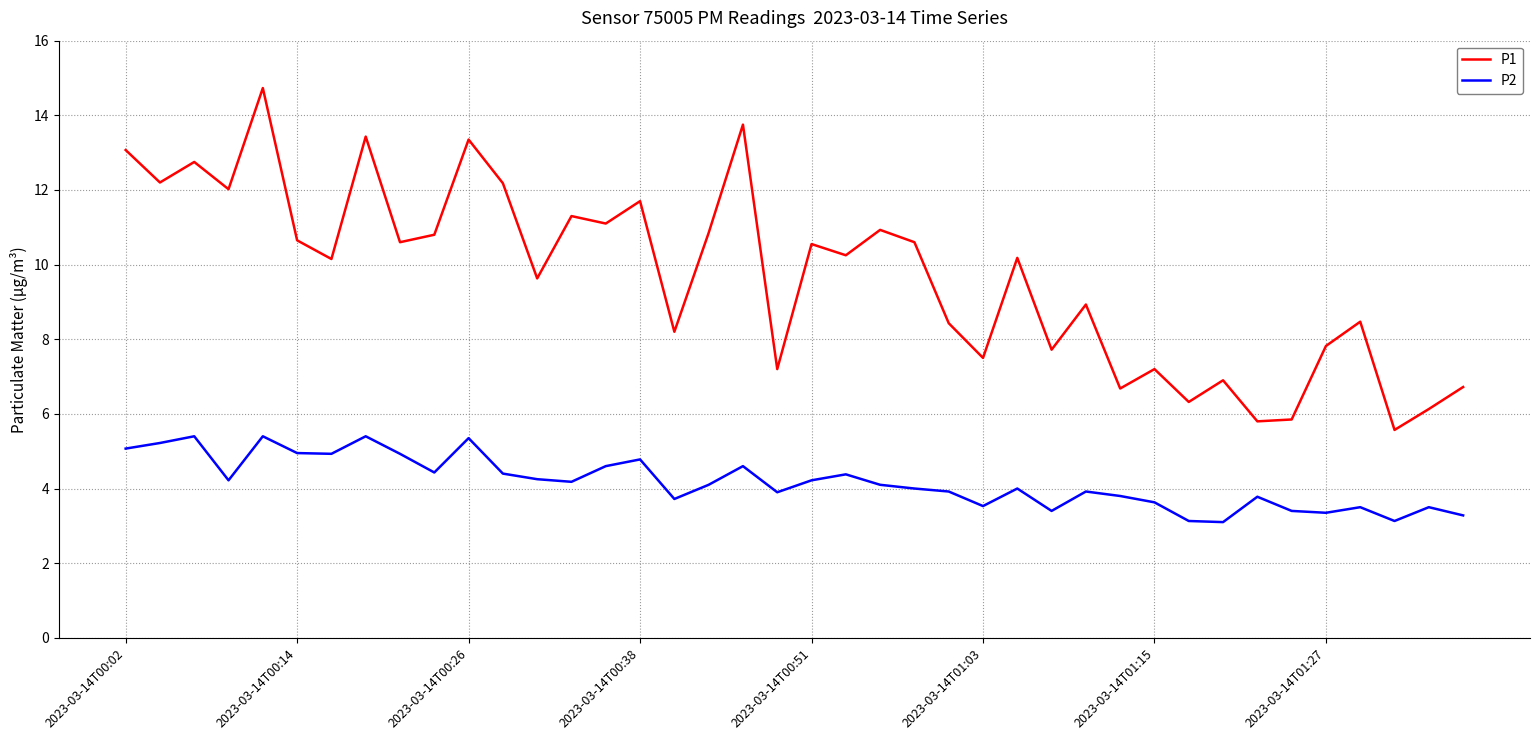

Rank the series by their maximum value, from highest to lowest.

P1, P2